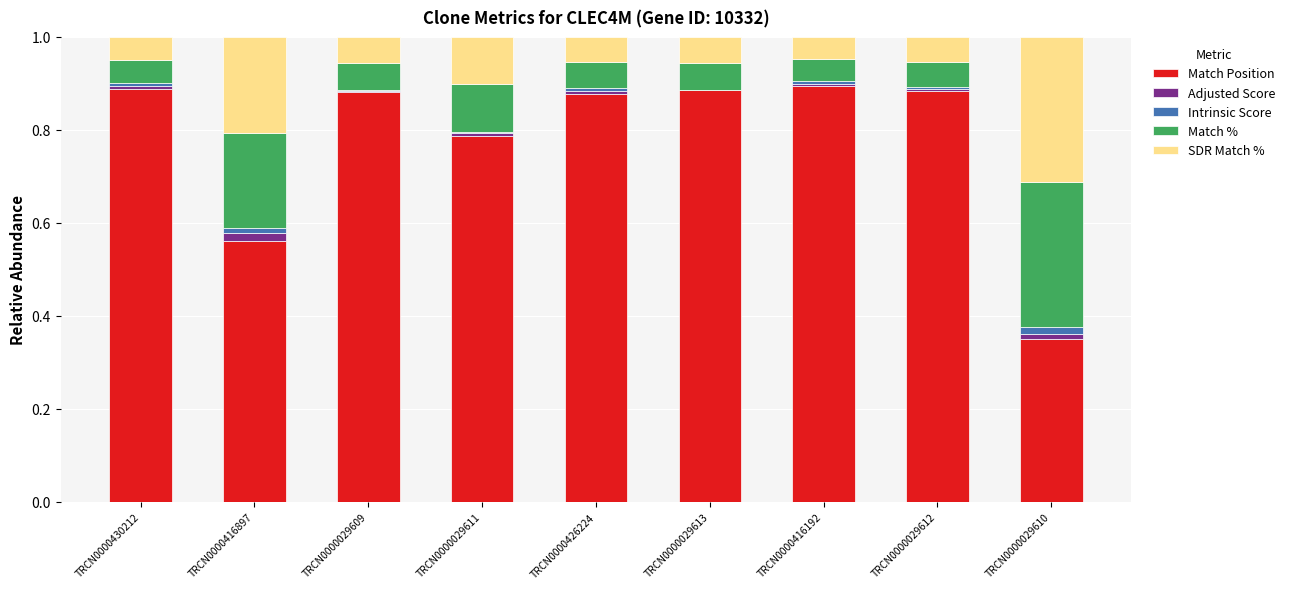

The Match Position series shows 0.4 at TRCN0000430212. True or false?

False